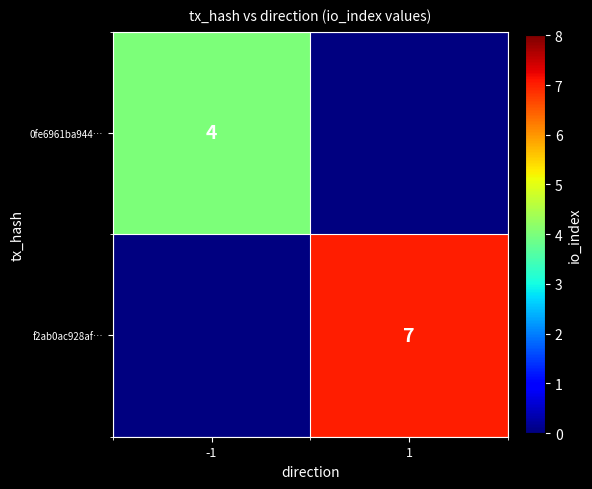

How many distinct data groups are displayed?

2